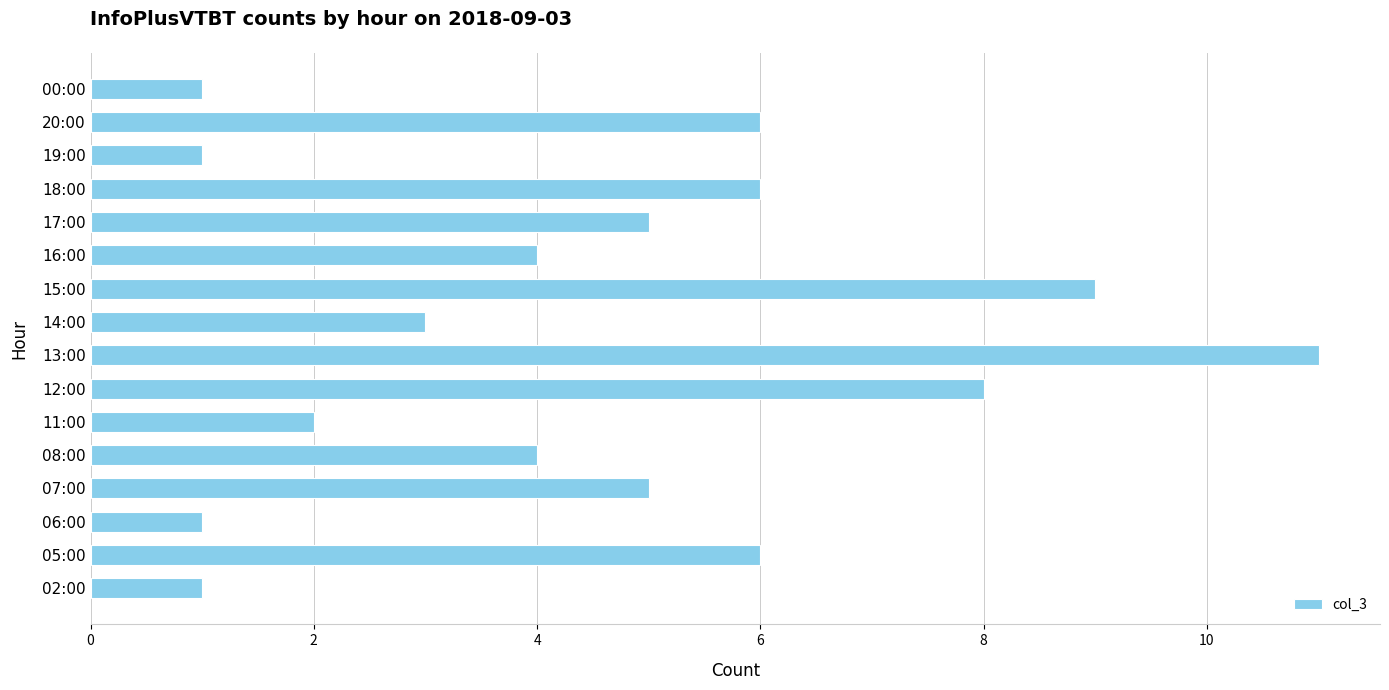

What is the greatest value displayed?

11